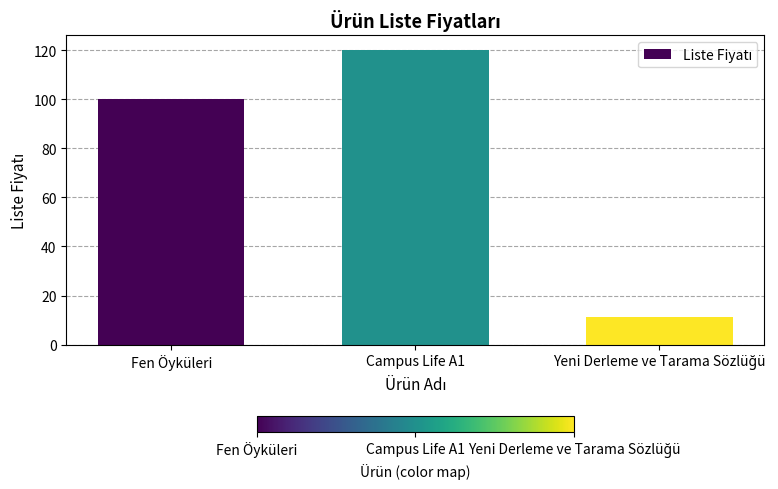

How many categories are shown in the chart?

3